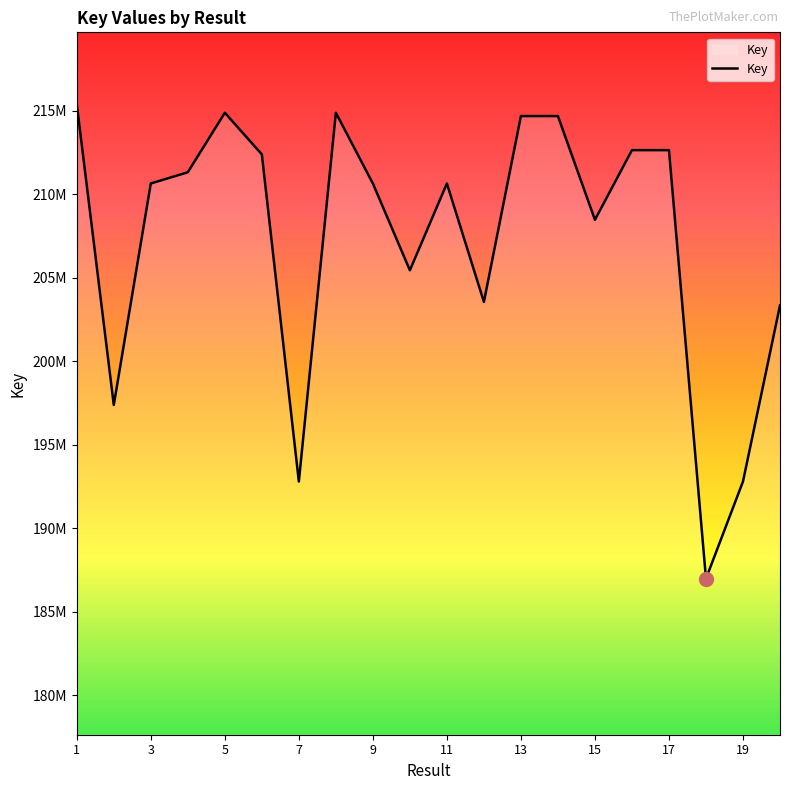

Where does the data first go above 210655248?

1